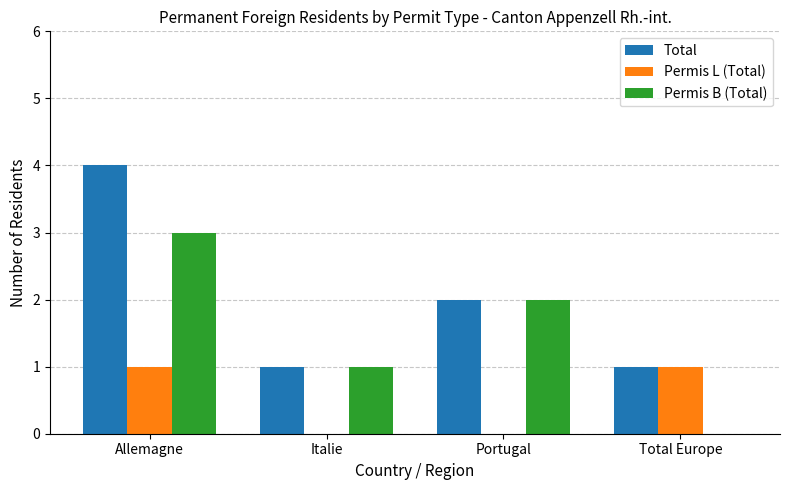

At which label is Total closest to 2?

Portugal